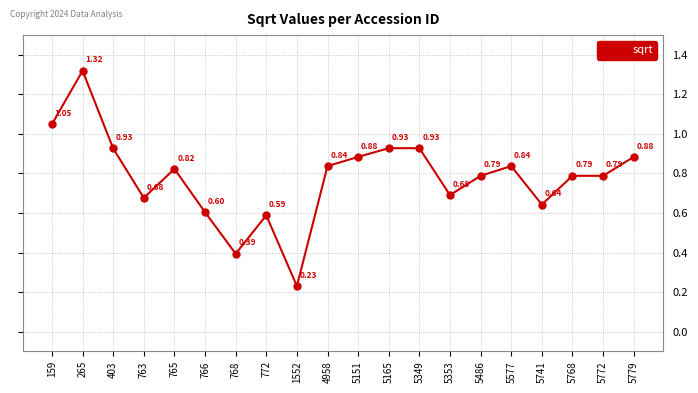

What is the sum of all values?

15.6